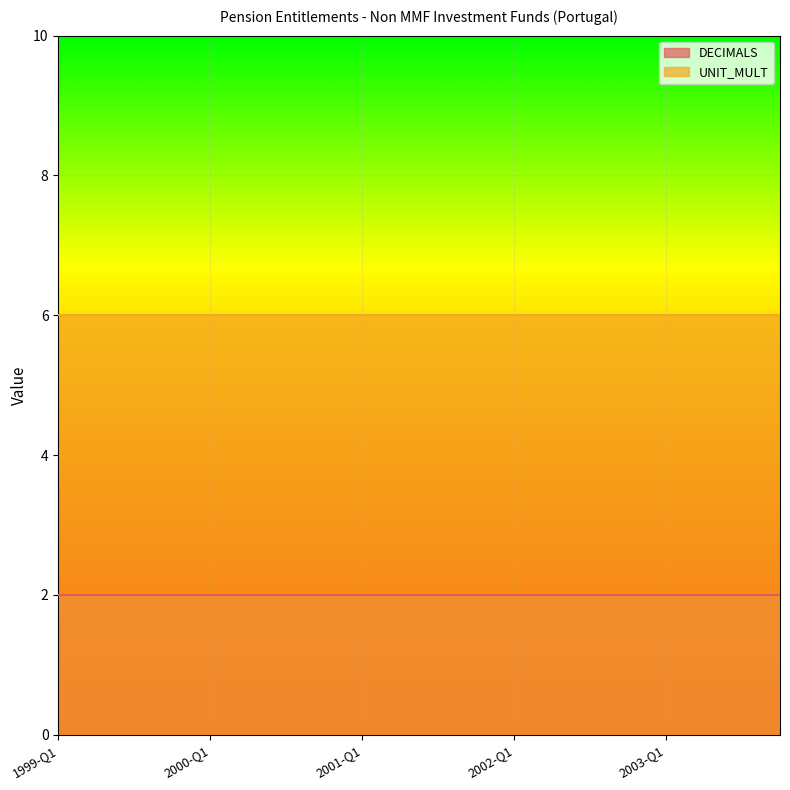

True or false: DECIMALS and UNIT_MULT cross at least once.

False